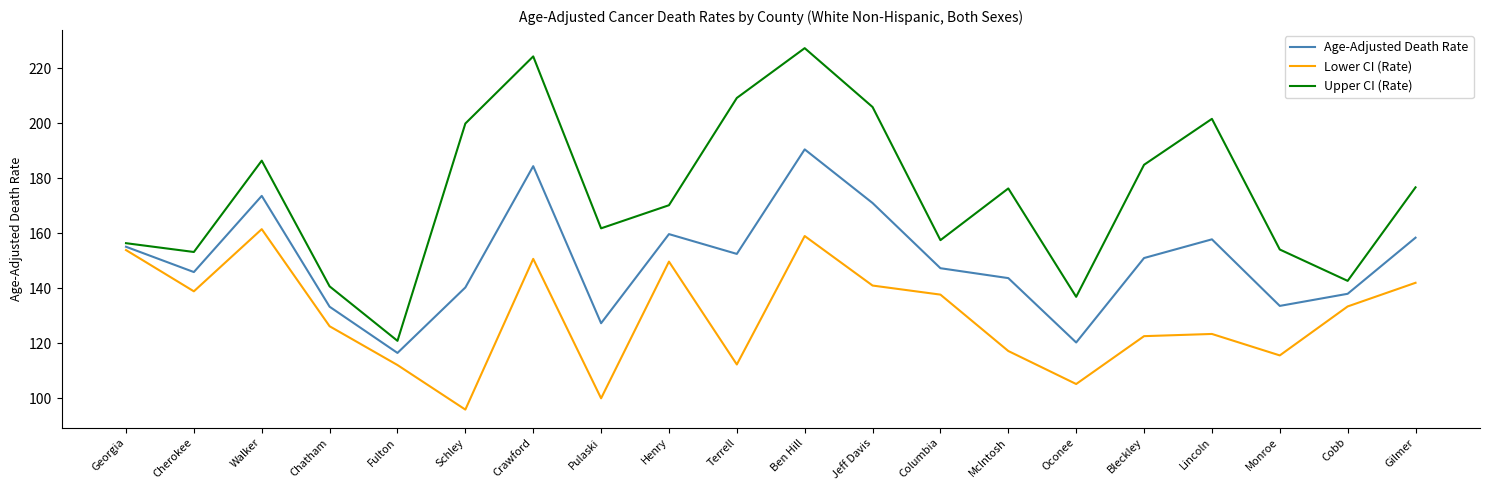

Which series has the largest total across all categories?

Upper CI (Rate)